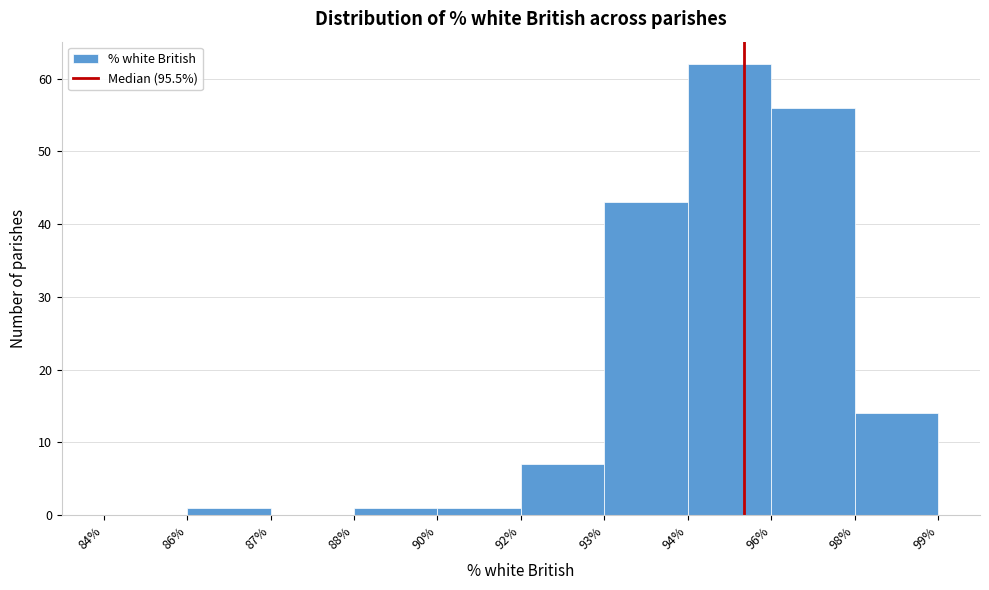

Reading left to right, list all the values displayed in this chart.

84%=0	86%=1	87%=0	88%=1	90%=1	92%=7	93%=43	94%=62	96%=56	98%=14